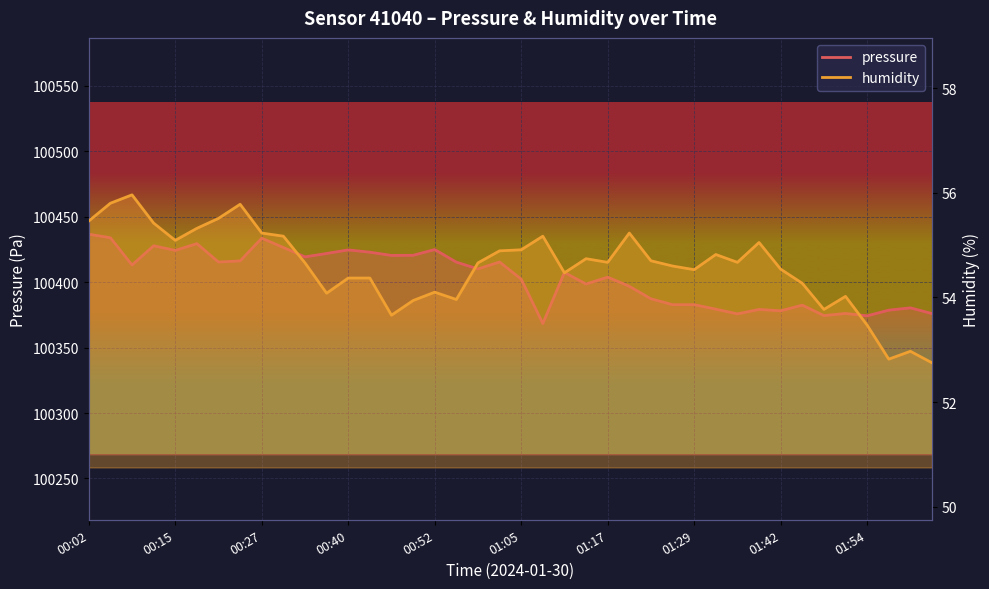

Reading left to right, extract all data points from this chart.

pressure: 100436.6	100433.9	100413.1	100427.8	100424.2	100429.4	100415.3	100416.2	100433.6	100426.4	100419.3	100421.9	100424.6	100422.9	100420.4	100420.5	100424.9	100415.3	100410.1	100415.4	100402.3	100368.4	100407.4	100398.6	100403.8	100396.8	100387.2	100382.8	100382.8	100379.3	100375.8	100379.1	100378.1	100382.4	100374.4	100376.1	100374.2	100378.6	100380.3	100376.0
humidity: 55.5	55.8	56.0	55.4	55.1	55.3	55.5	55.8	55.2	55.2	54.7	54.1	54.4	54.4	53.7	53.9	54.1	54.0	54.7	54.9	54.9	55.2	54.5	54.7	54.7	55.2	54.7	54.6	54.5	54.8	54.7	55.0	54.5	54.3	53.8	54.0	53.5	52.8	53.0	52.8